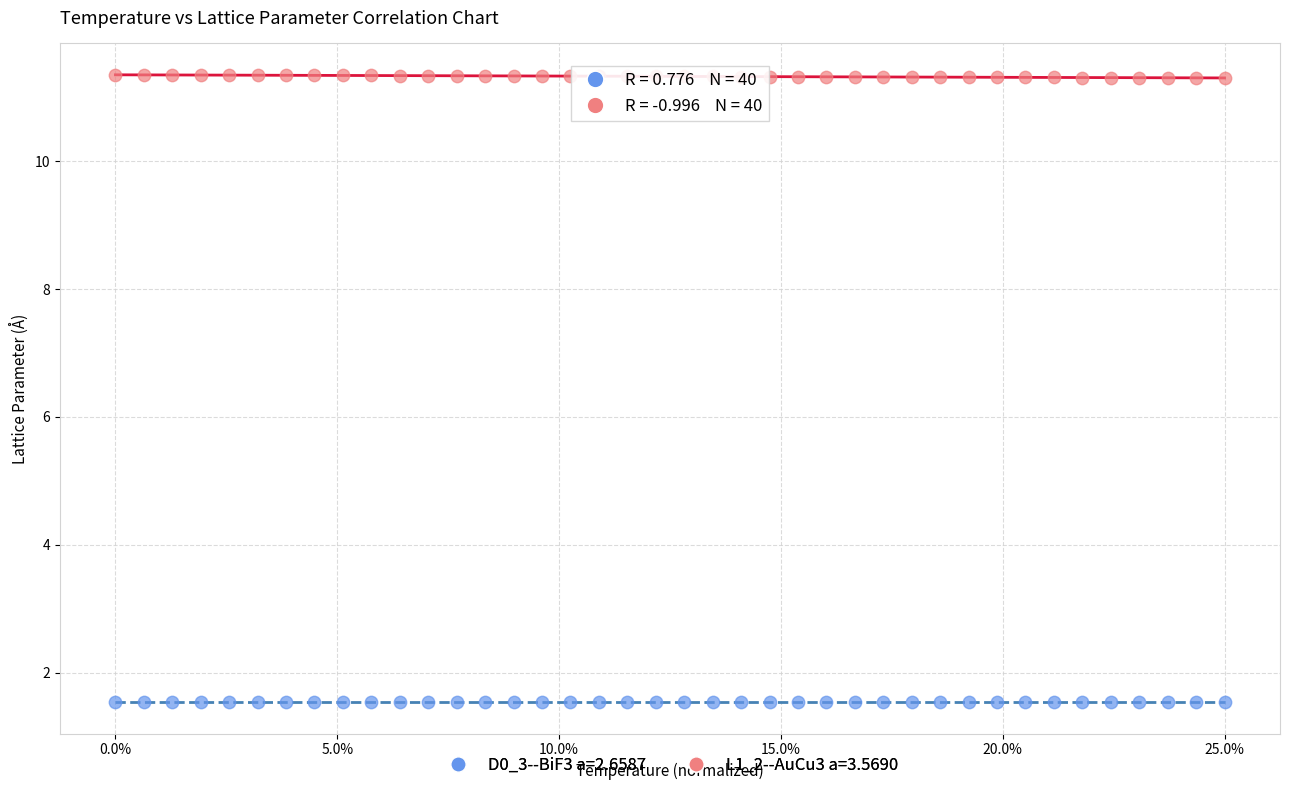

Which series reaches the minimum Y coordinate?

D0_3--BiF3 a=2.6587